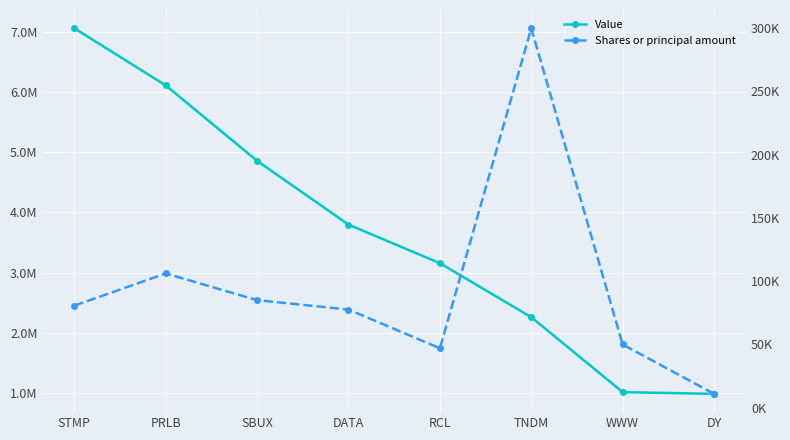

True or false: Value and Shares or principal amount intersect in this chart.

False